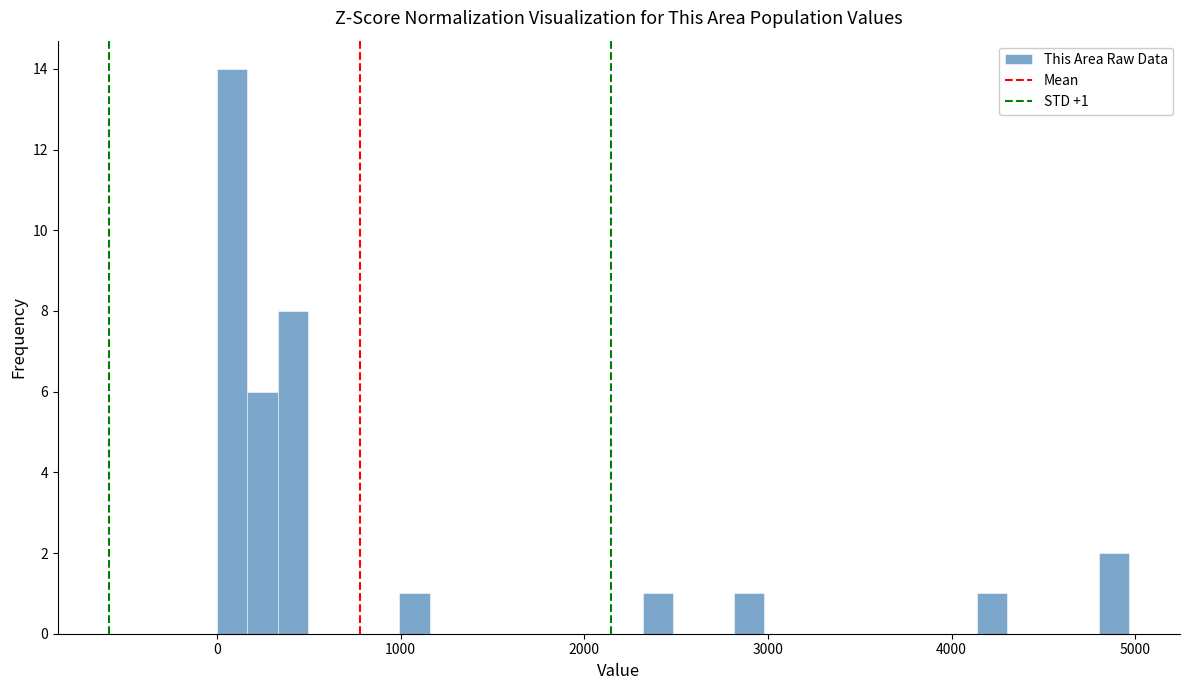

Read against the x-axis, roughly where is the centre of the tallest bar?

100